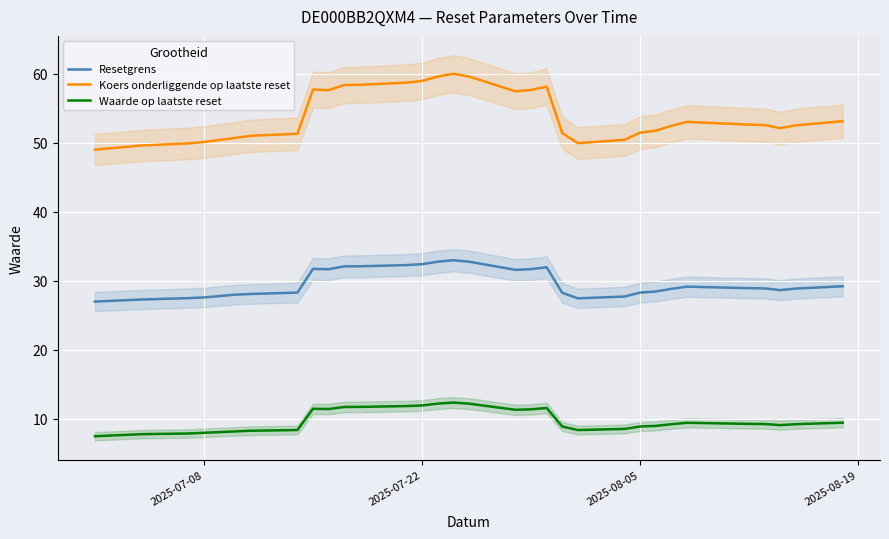

What is the minimum value for Resetgrens?

27.0